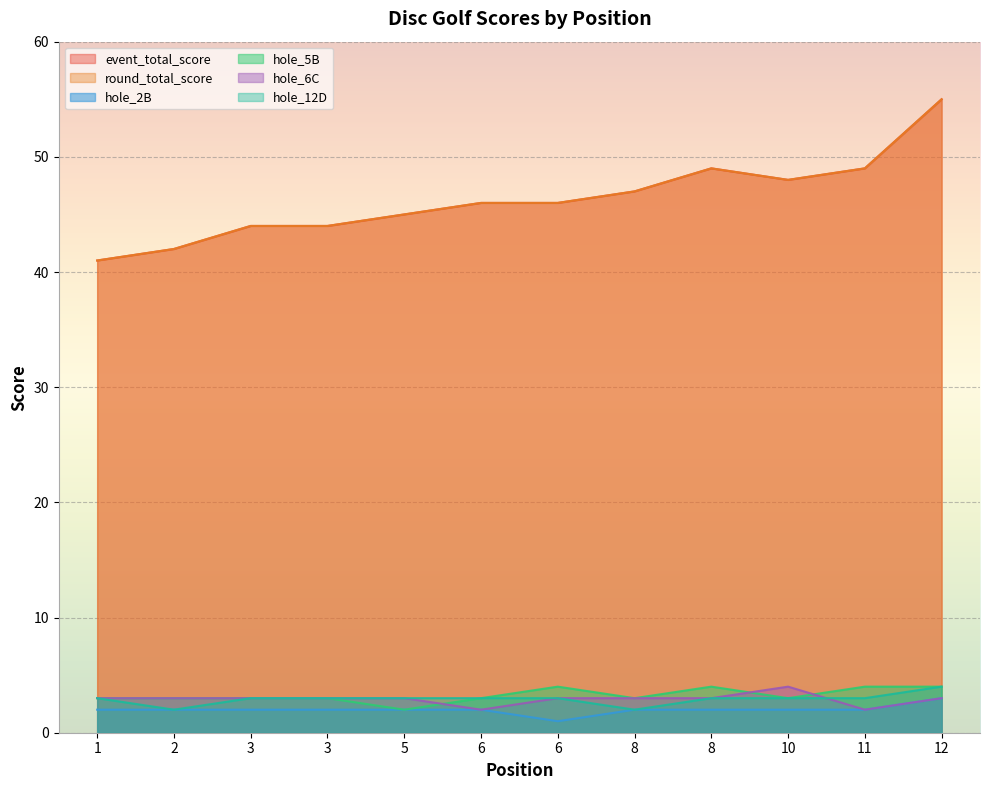

Where does the round_total_score series first go above 46?

8